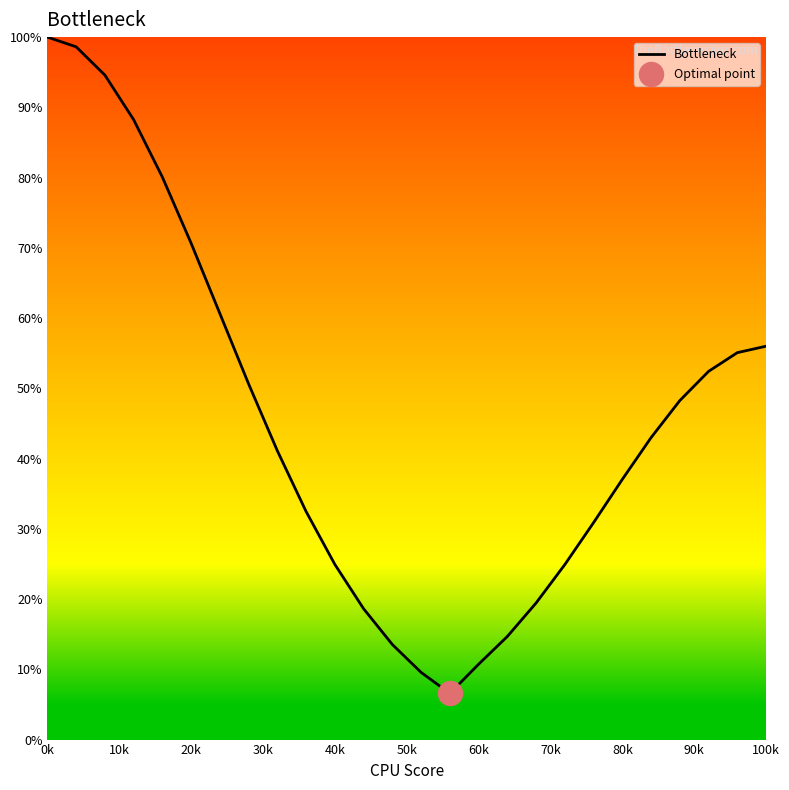

What is the greatest value displayed?

100.0